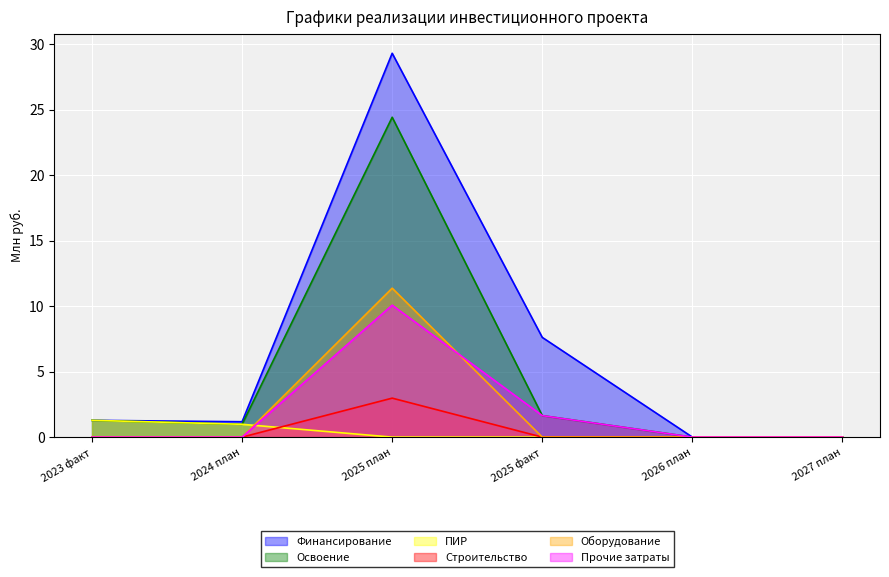

Rank the series by their maximum value, from highest to lowest.

Финансирование, Освоение, Оборудование, Прочие затраты, Строительство, ПИР